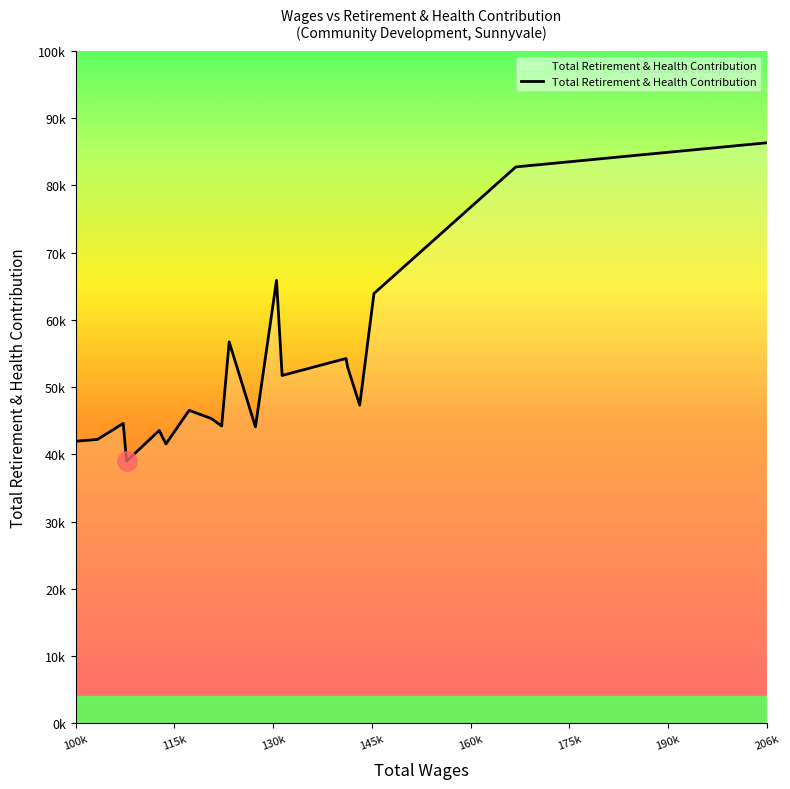

Does the chart have visible grid lines?

No